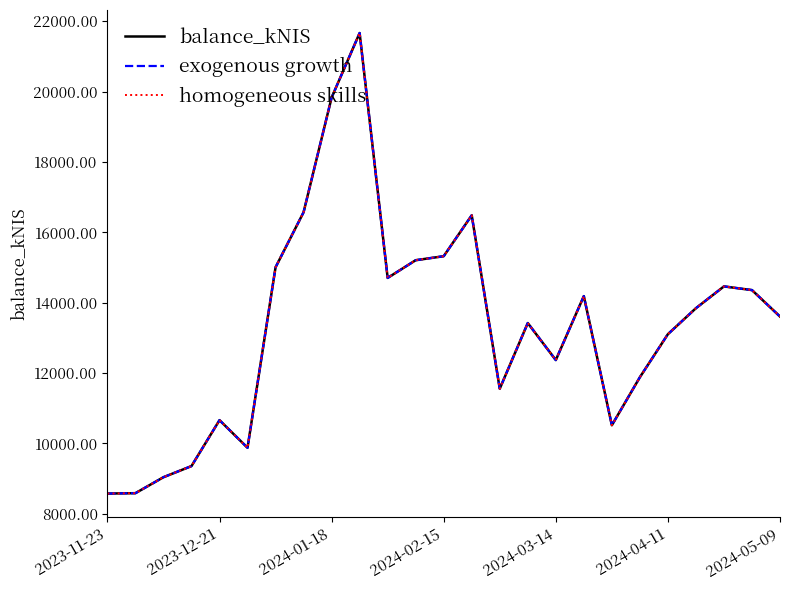

At which label does balance_kNIS reach its minimum?

2023-11-23